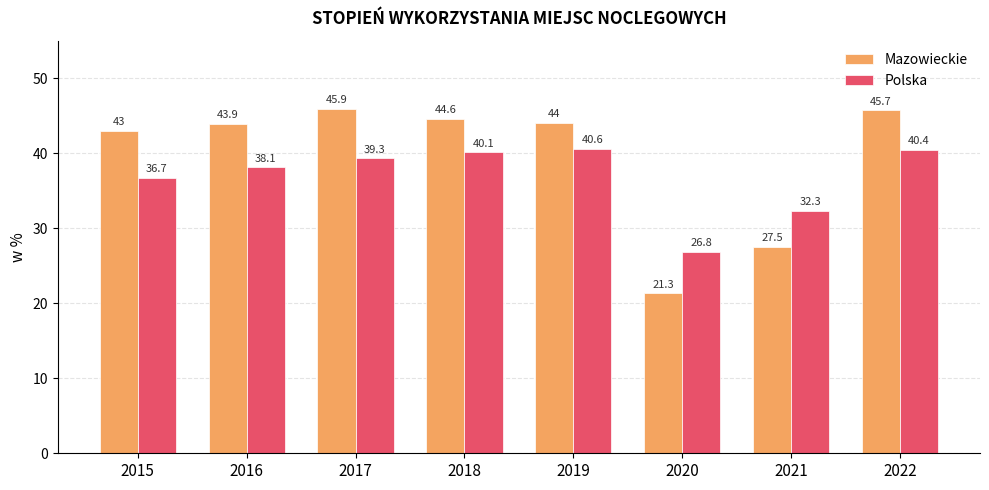

How many distinct data groups are displayed?

2